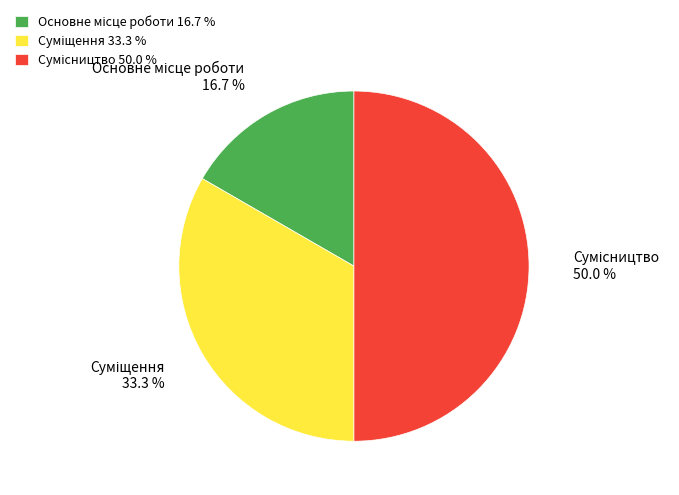

How many slices are in this pie chart?

3